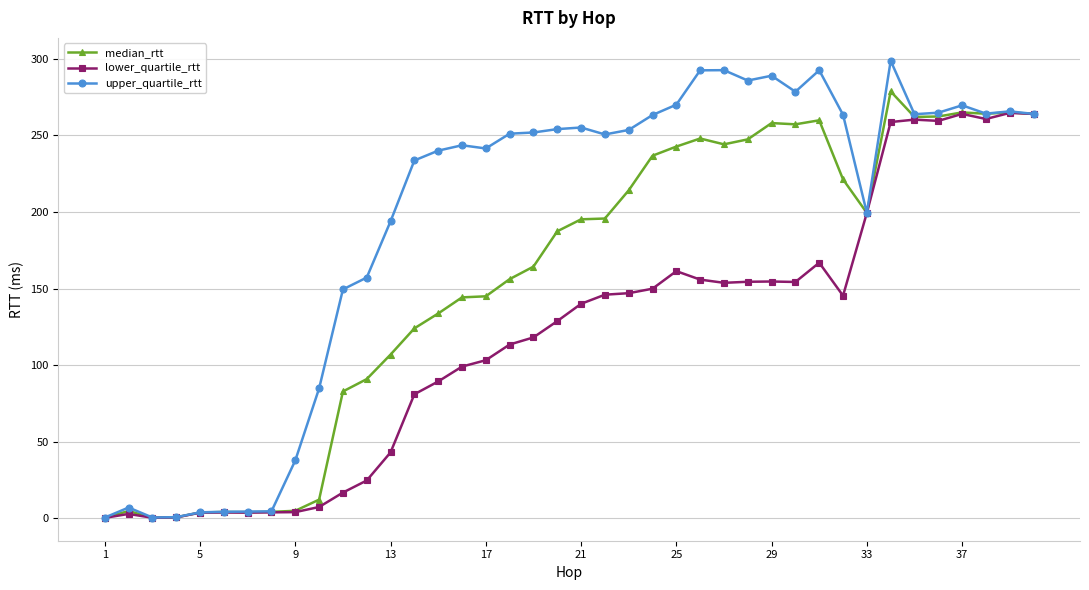

What is the highest value of the upper_quartile_rtt series?

298.7